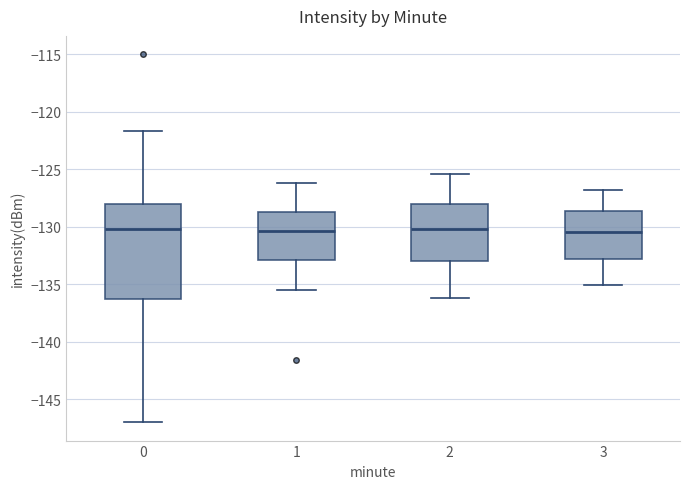

Reading left to right, transcribe this box plot: for each box, give where its median line is, the range the box spans, and where its two whiskers end, as read against the y-axis. The values are not printed on the chart, so give them approximately, as read against the axis.

0: median -130.0, box -136.5 to -128.0, whiskers -147.0 to -121.5
1: median -130.5, box -133.0 to -128.5, whiskers -135.5 to -126.0
2: median -130.0, box -133.0 to -128.0, whiskers -136.0 to -125.5
3: median -130.5, box -133.0 to -128.5, whiskers -135.0 to -127.0